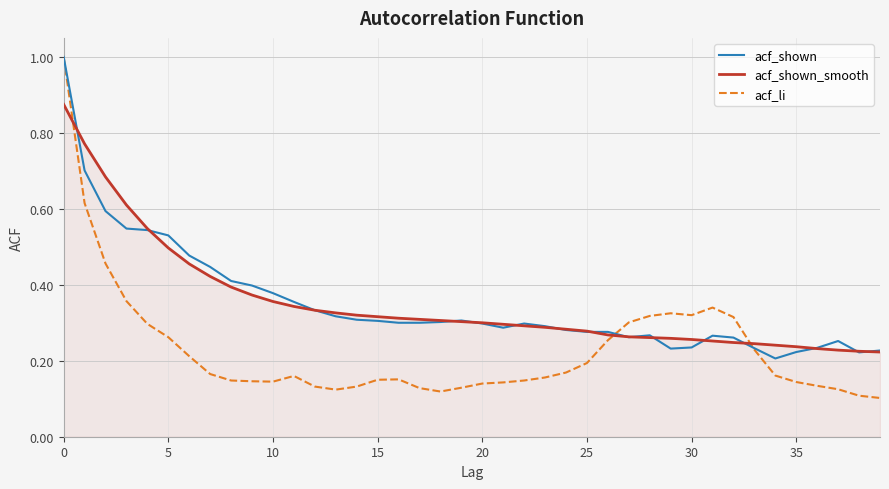

Rank the series by their maximum value, from highest to lowest.

acf_shown, acf_li, acf_shown_smooth